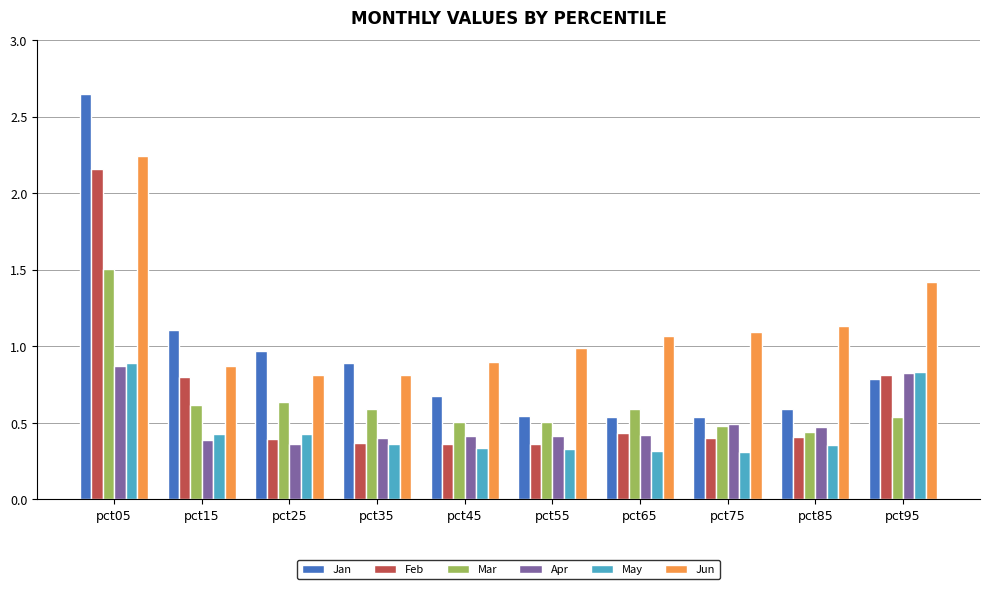

Does the chart contain stacked bars?

No